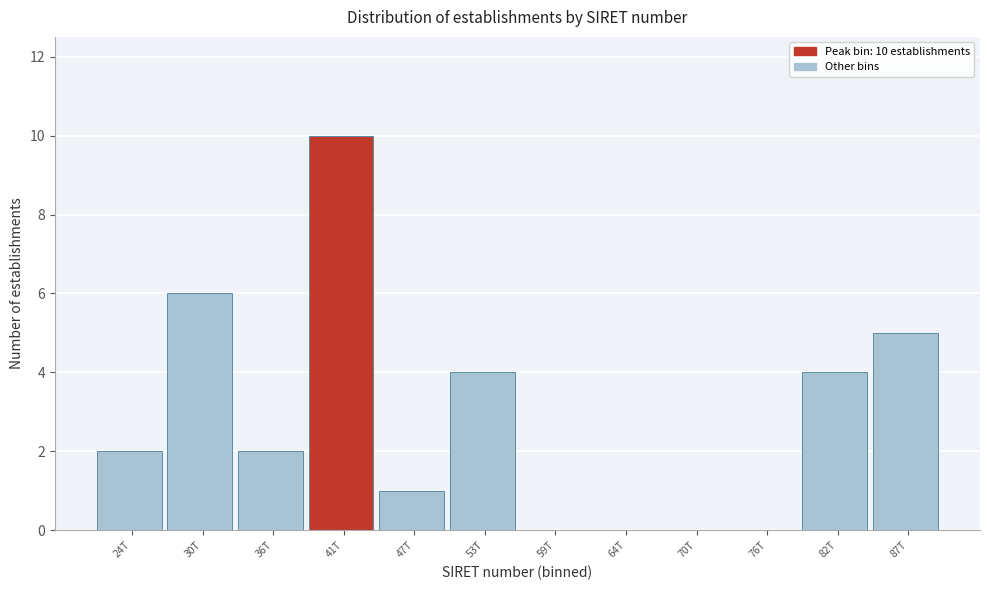

Reading left to right, extract all data points from this chart.

24T=2	30T=6	36T=2	41T=10	47T=1	53T=4	59T=0	64T=0	70T=0	76T=0	82T=4	87T=5